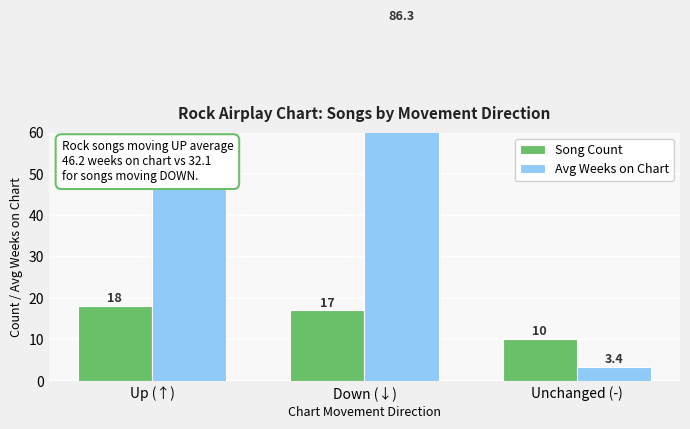

Which label corresponds to the smallest value in the chart?

Unchanged (-)